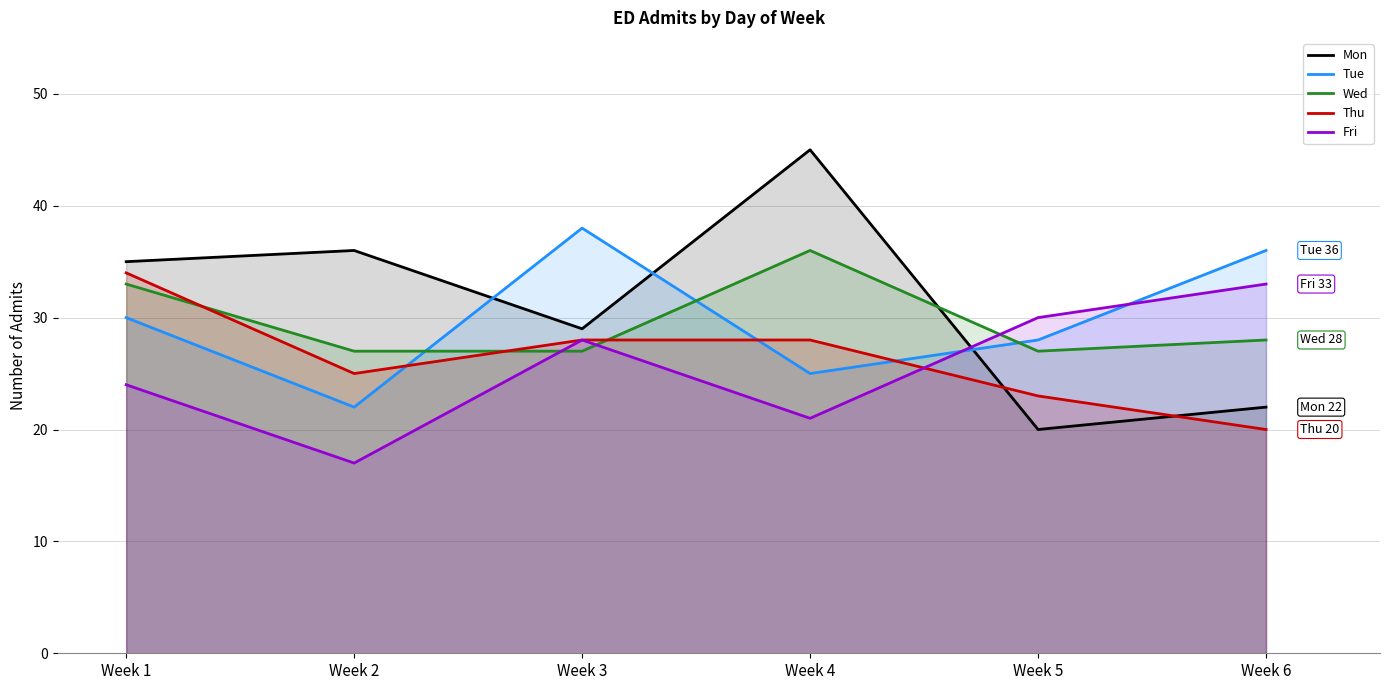

Reading left to right, extract all data points from this chart.

Mon: 35	36	29	45	20	22
Tue: 30	22	38	25	28	36
Wed: 33	27	27	36	27	28
Thu: 34	25	28	28	23	20
Fri: 24	17	28	21	30	33